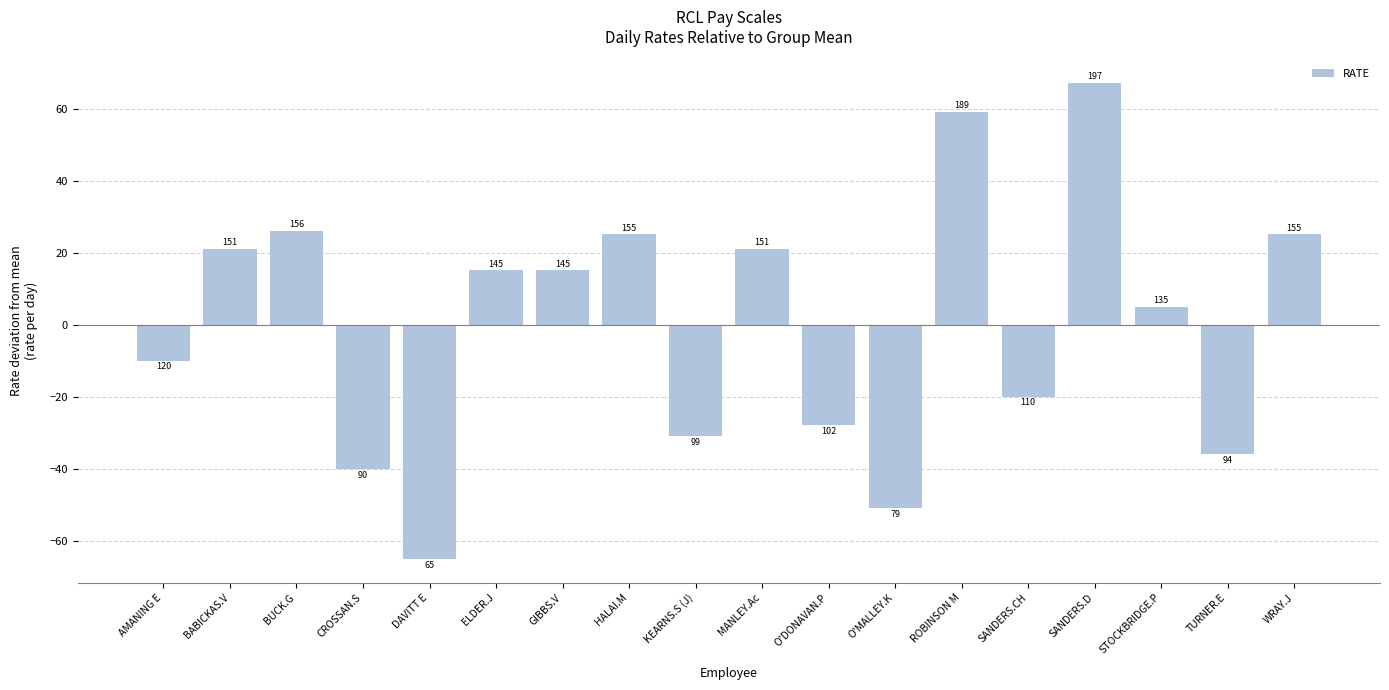

How many bars are there in total?

18